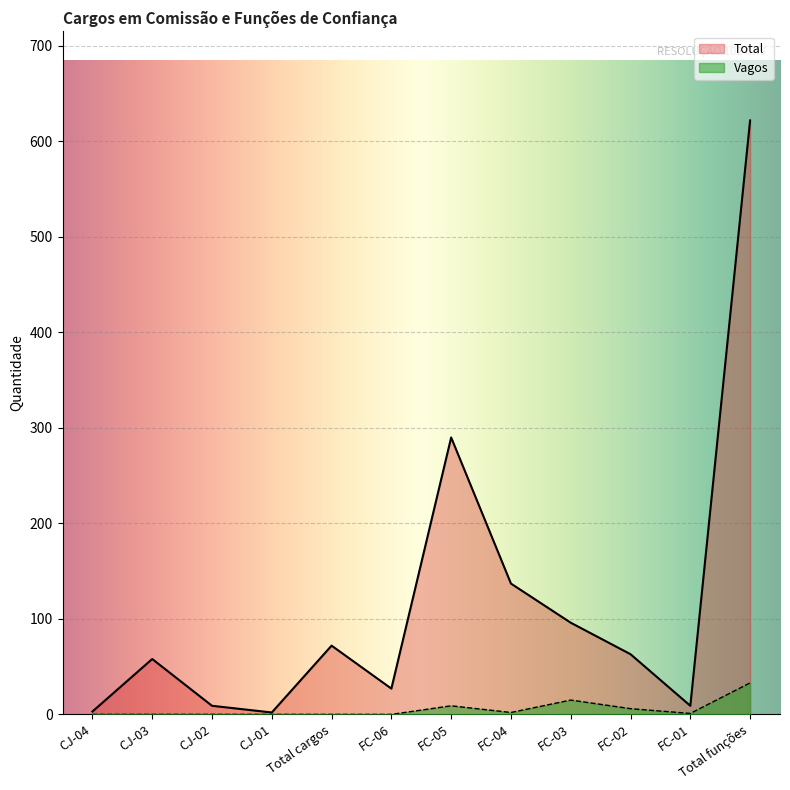

Which series changed the most between Total cargos and FC-06?

Total